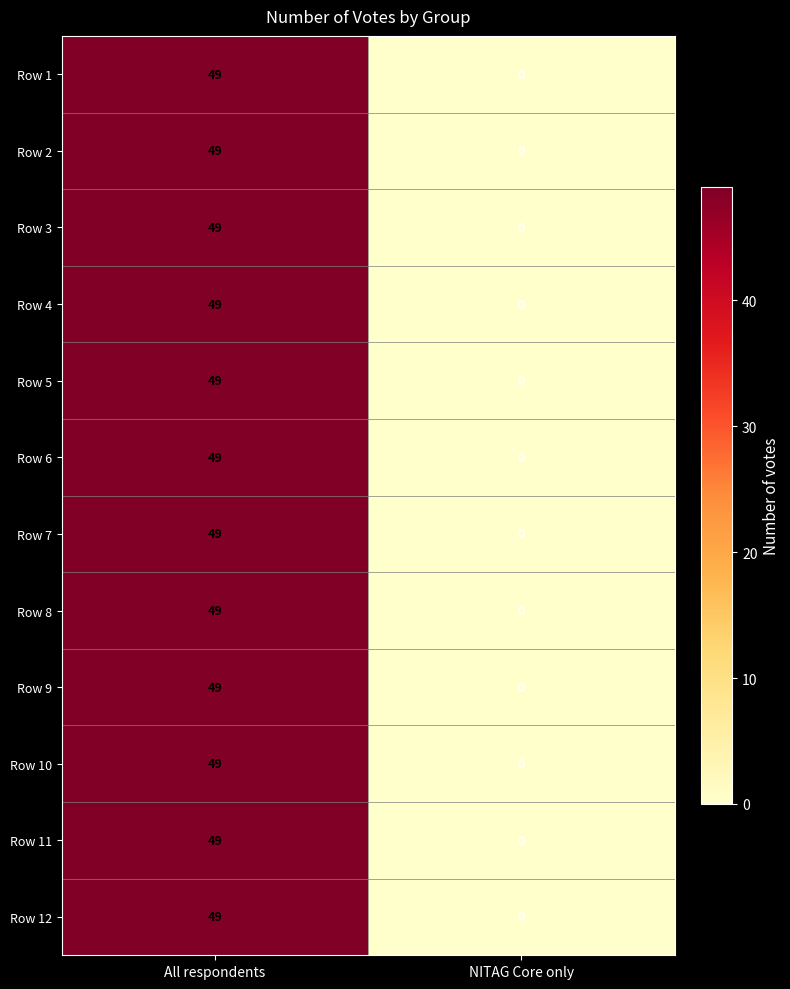

True or false: Row 12 has a value of 0 at NITAG Core only.

True